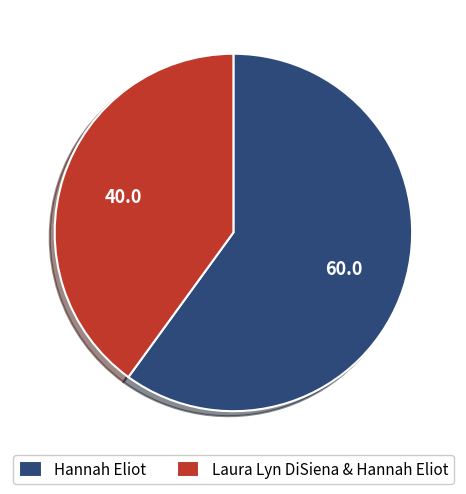

Is the sum of Laura Lyn DiSiena & Hannah Eliot and Hannah Eliot greater than half?

Yes